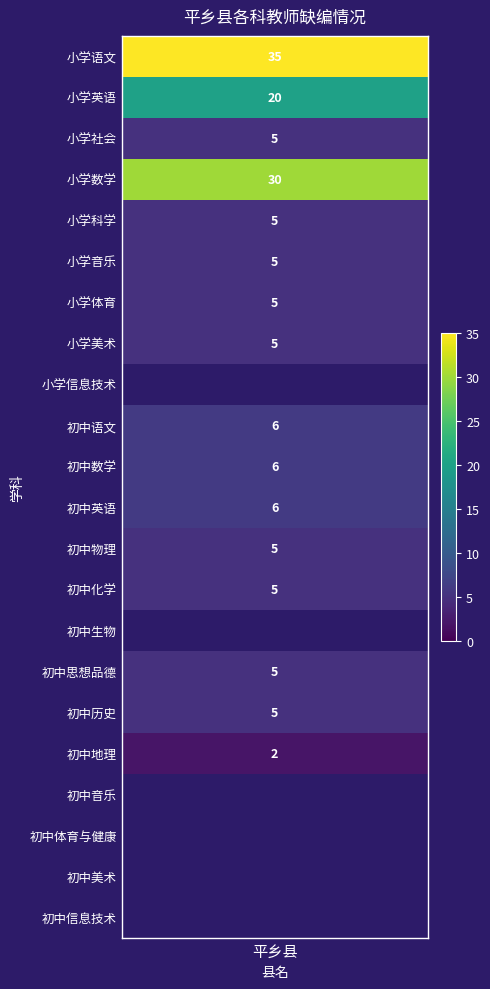

What is the difference between the maximum and minimum values?

35